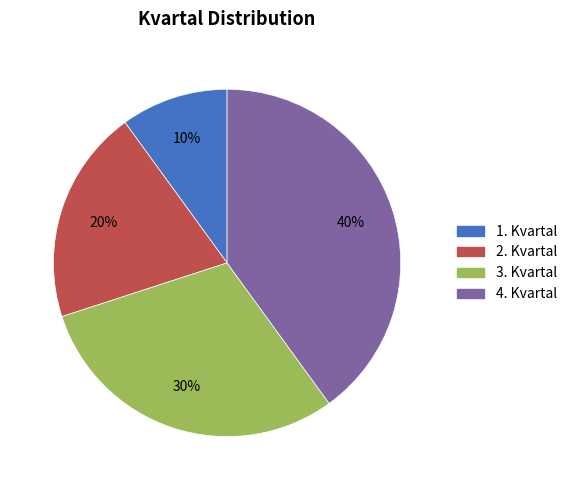

To the nearest percent, what is the difference between the 2. Kvartal and 1. Kvartal slice percentages?

10%